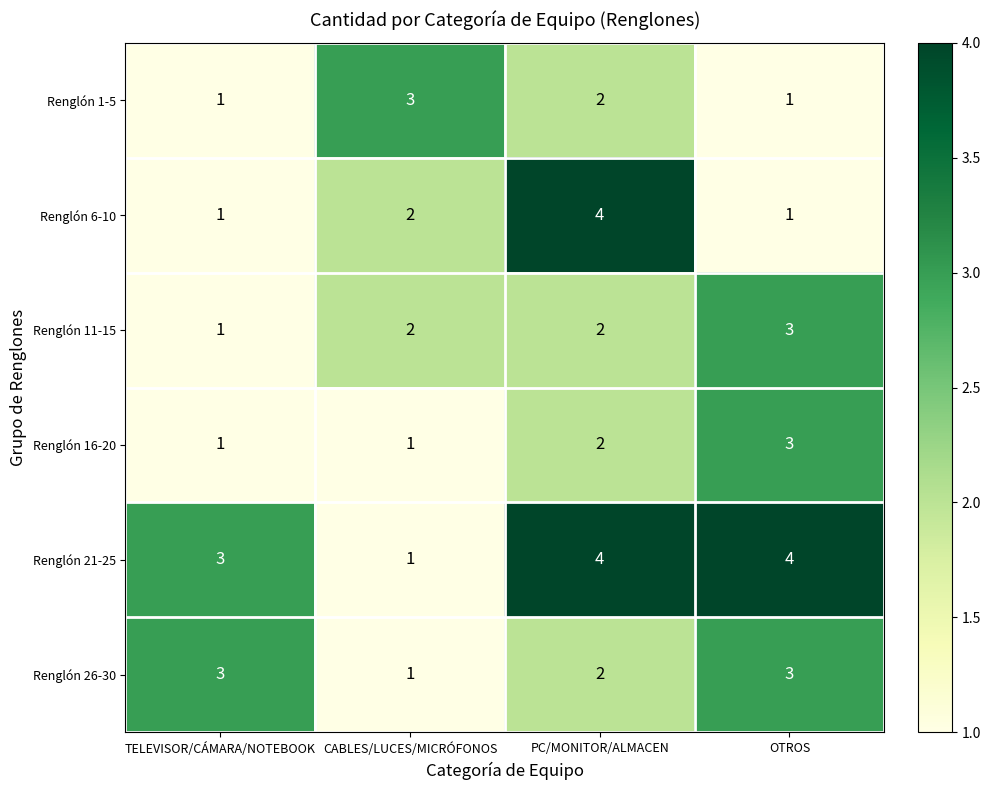

How many Renglón 21-25 values are between 3 and 4?

3